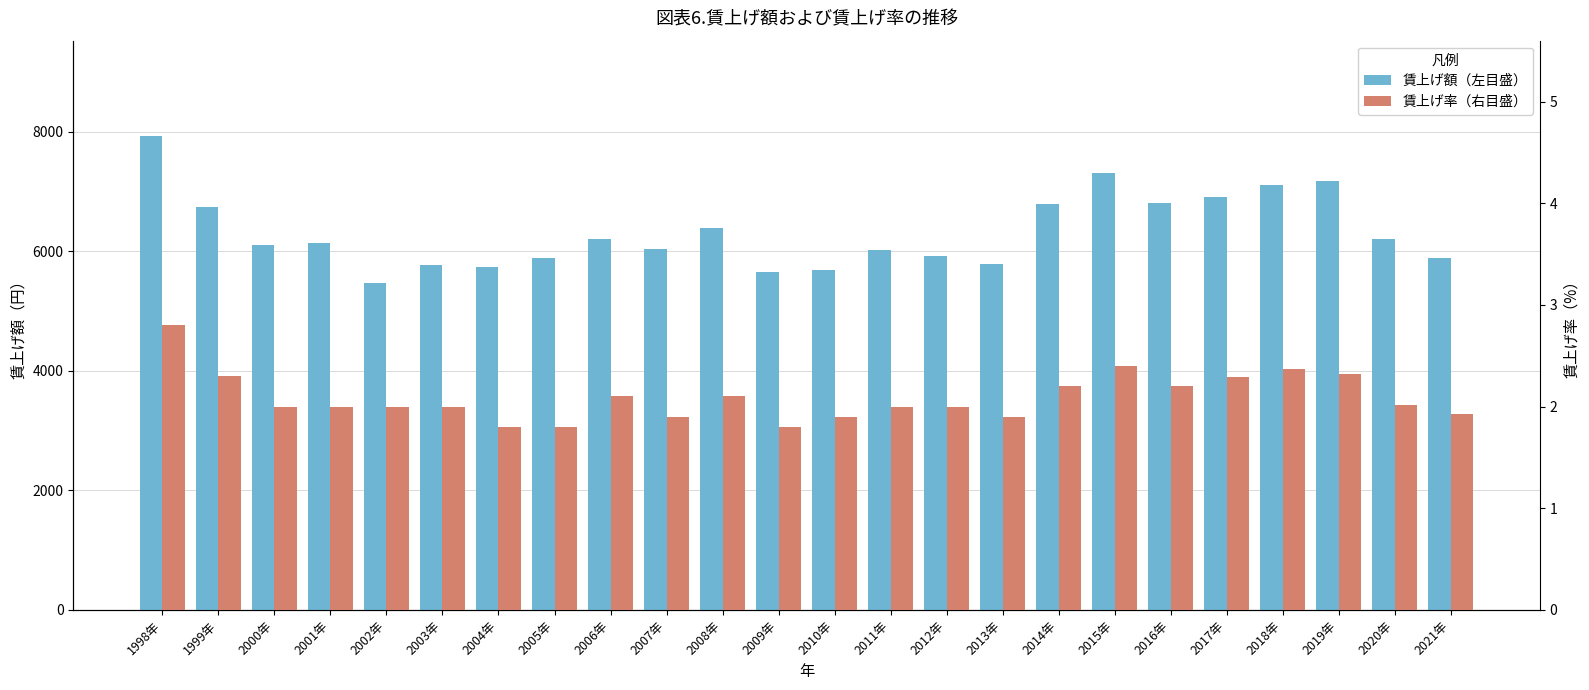

The value of 賃上げ率（右目盛） at 2001年 is 2.0. True or false?

True